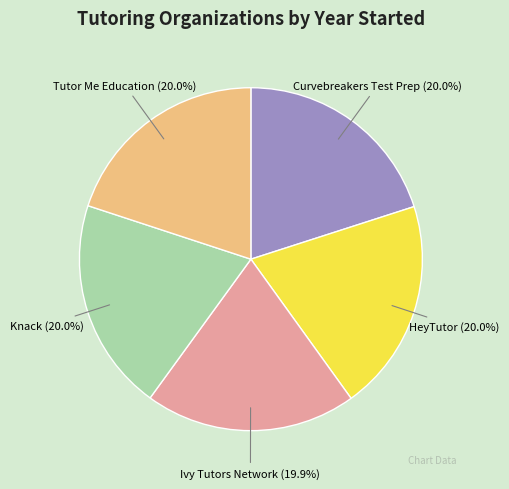

What is the ratio of the value at Knack to the value at Ivy Tutors Network?

1.0